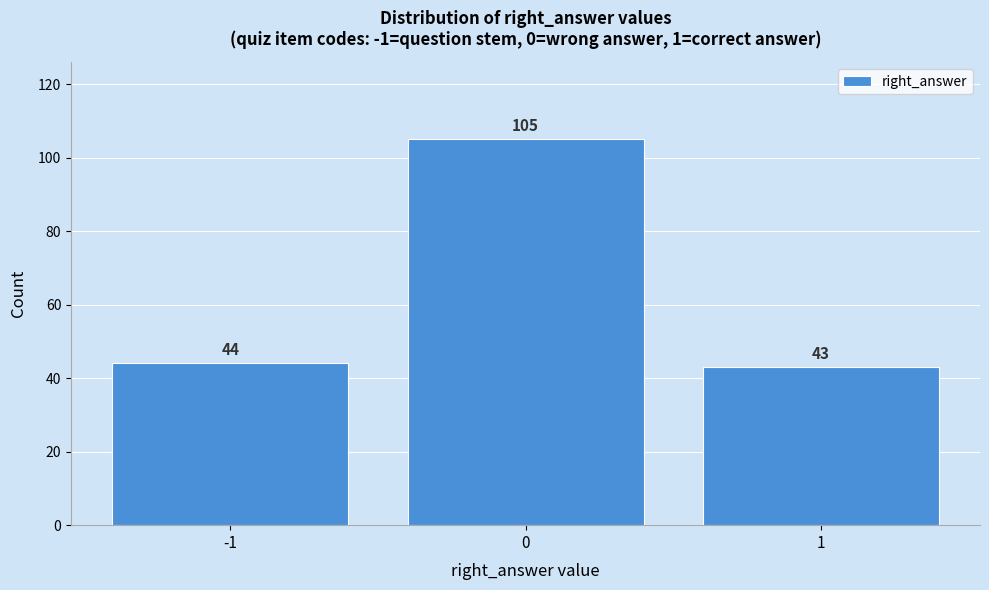

Reading left to right, extract all data points from this chart.

44	105	43